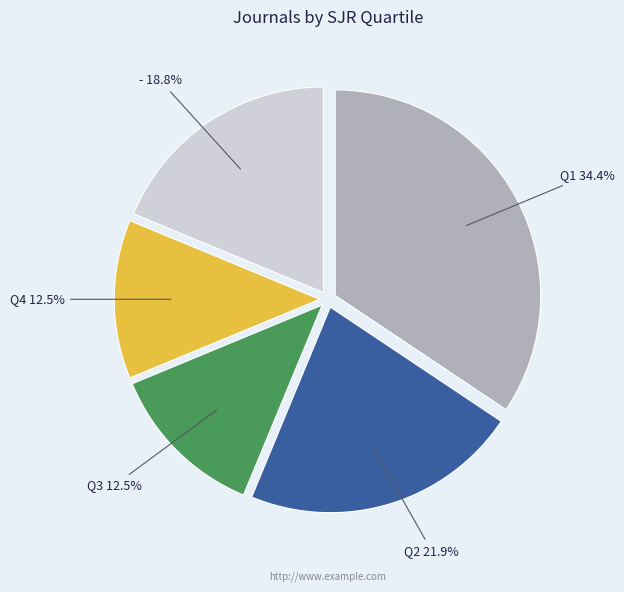

Does any single category account for the majority?

No